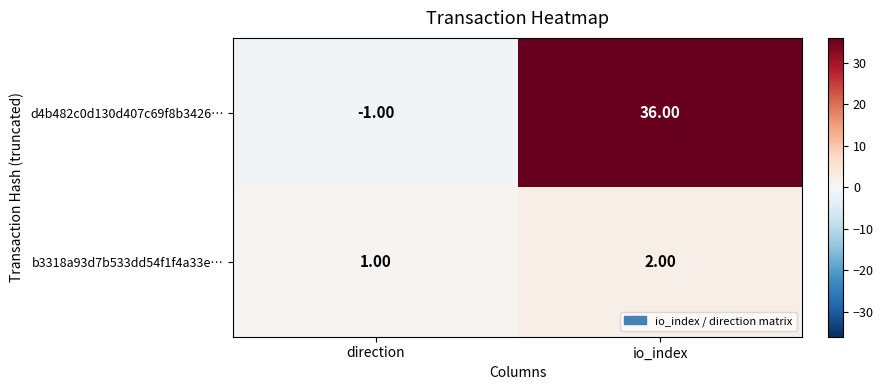

What is the spread (max minus min) of values at io_index?

34